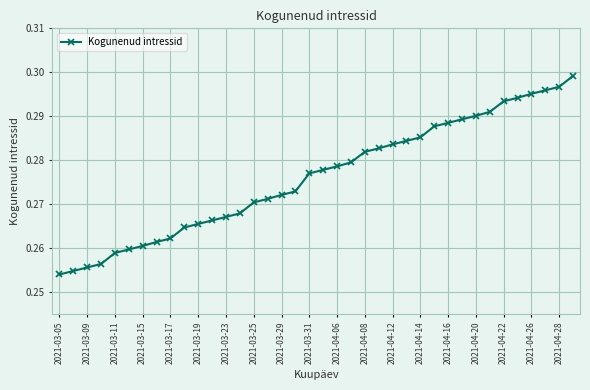

What is the sum of all values?

10.5